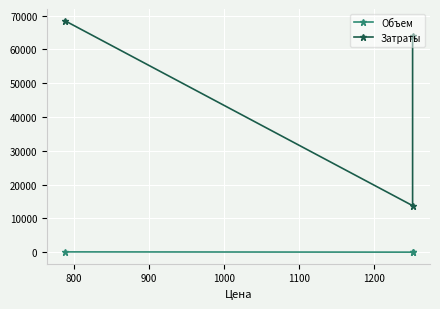

What is the minimum value for Затраты?

13772